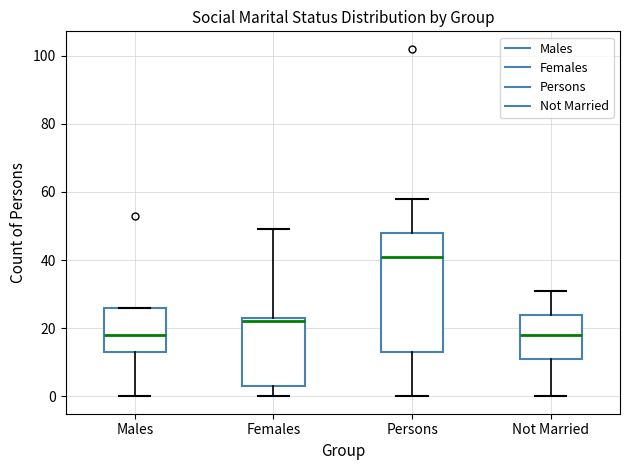

Reading left to right, read every box against the y-axis: the position of its median line, the range the box covers, and the ends of its whiskers. The values are not printed on the chart, so give them approximately, as read against the axis.

Males: median 18, box 14 to 26, whiskers 0 to 26
Females: median 22, box 4 to 24, whiskers 0 to 50
Persons: median 42, box 14 to 48, whiskers 0 to 58
Not Married: median 18, box 12 to 24, whiskers 0 to 32